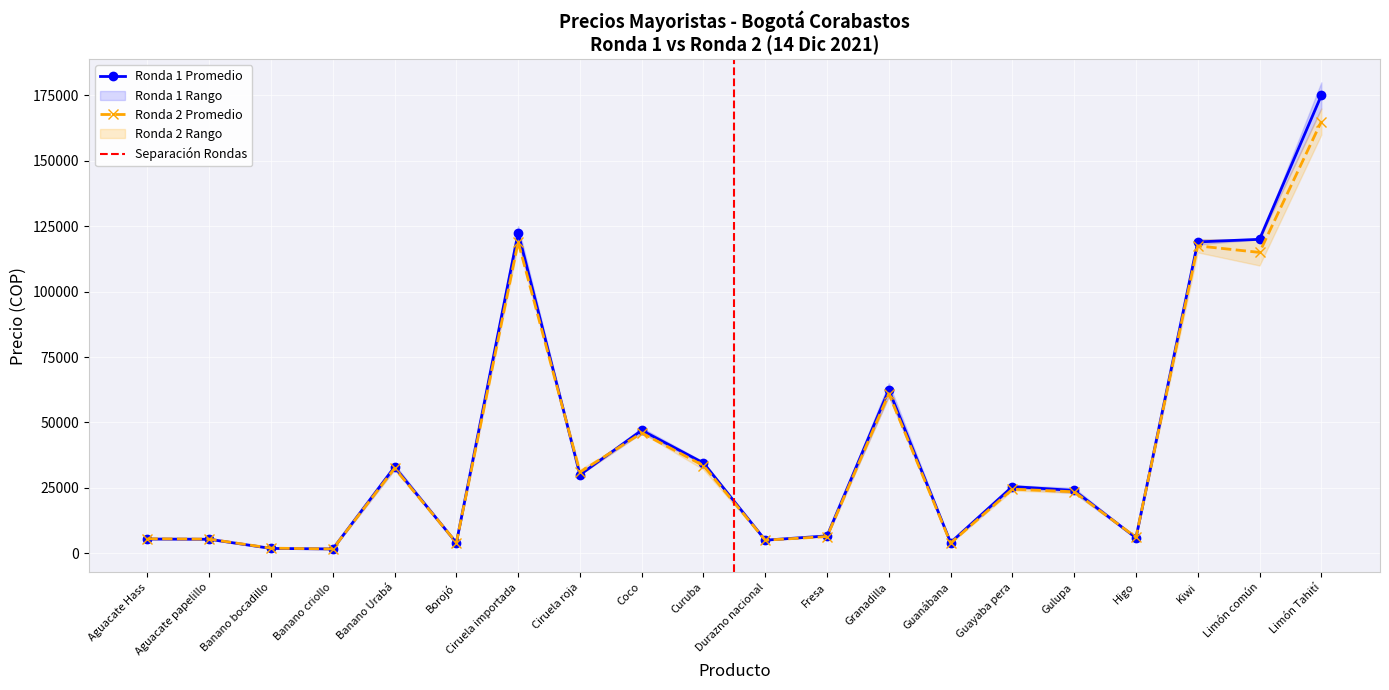

What is the difference between the highest and lowest values at Limón común?

5000